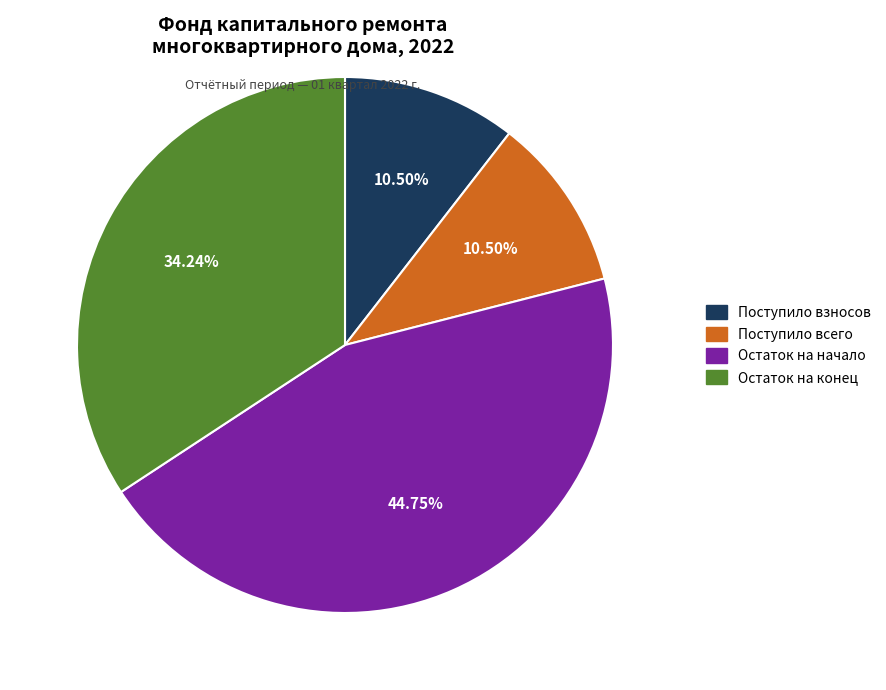

Does any single category account for the majority?

No